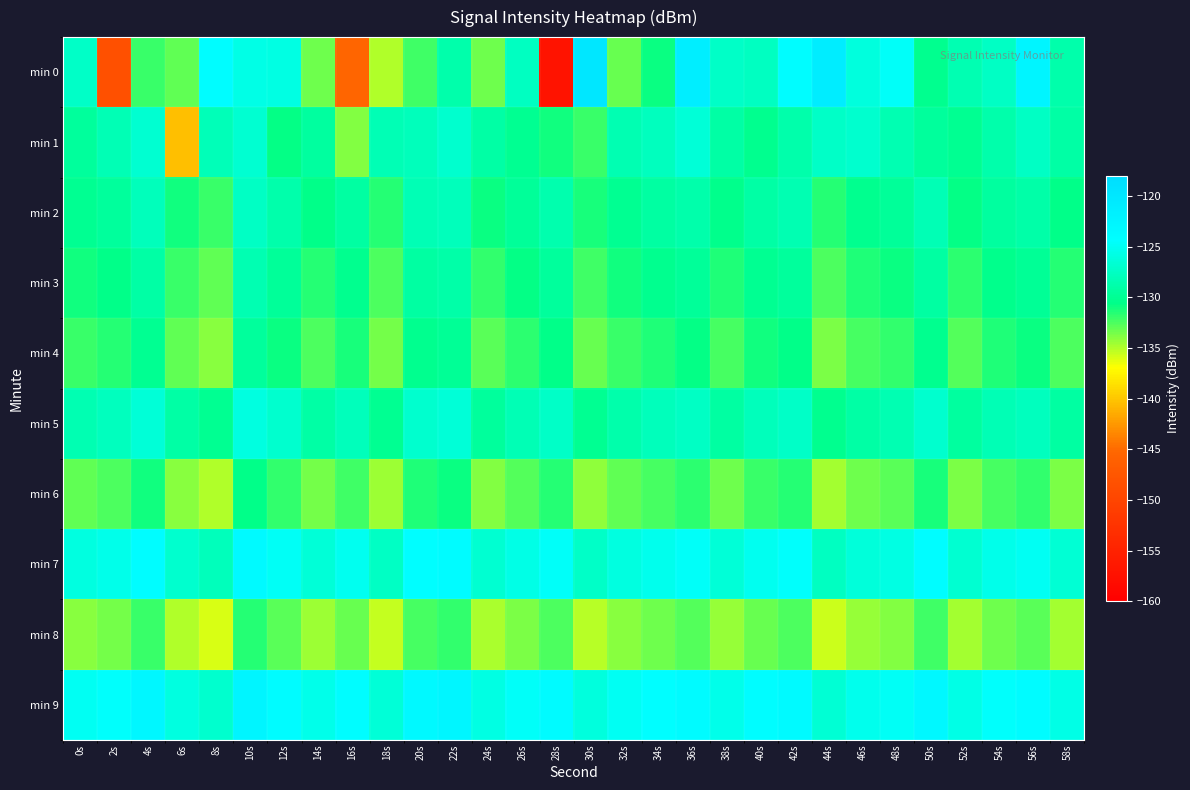

At which category is the sum across all series the highest?

10s